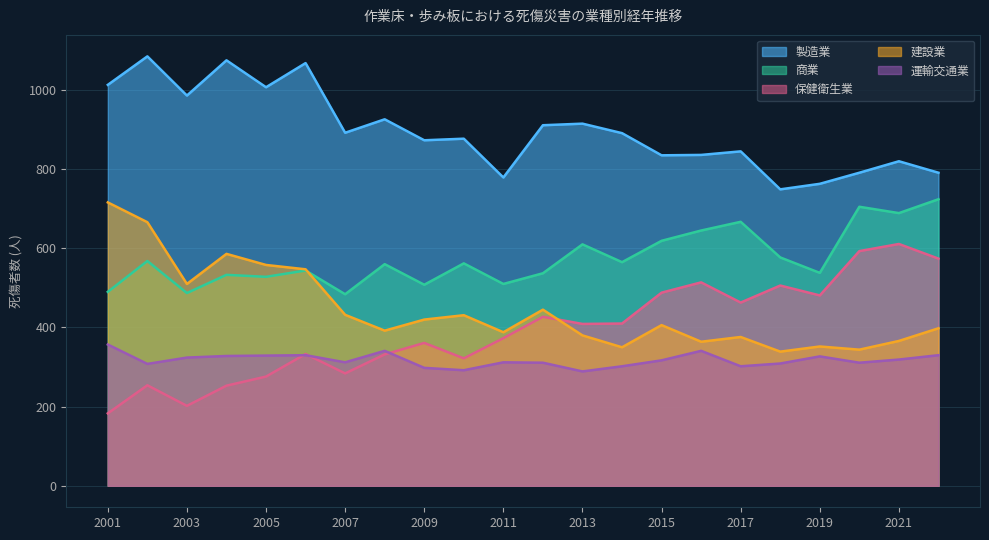

What are all the series names shown in the legend?

製造業, 商業, 保健衛生業, 建設業, 運輸交通業